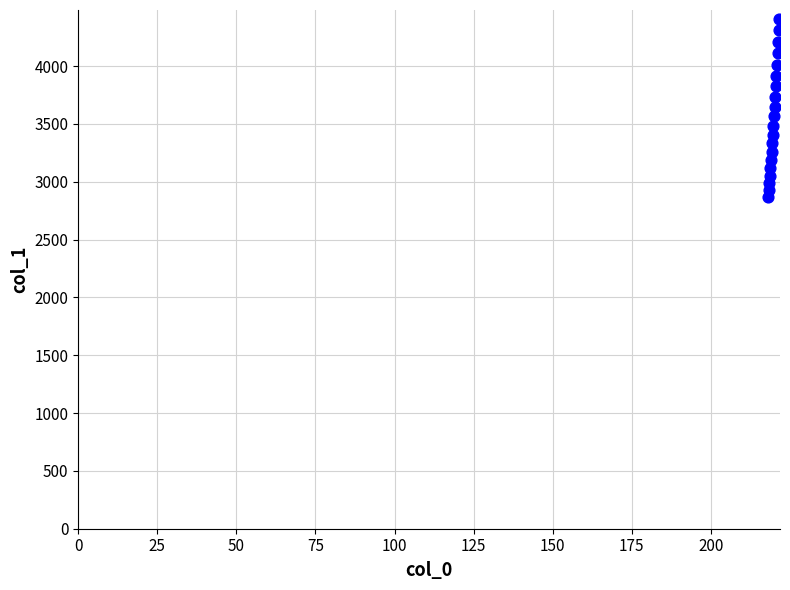

What is the range of Y values (max minus min)?

1541.9